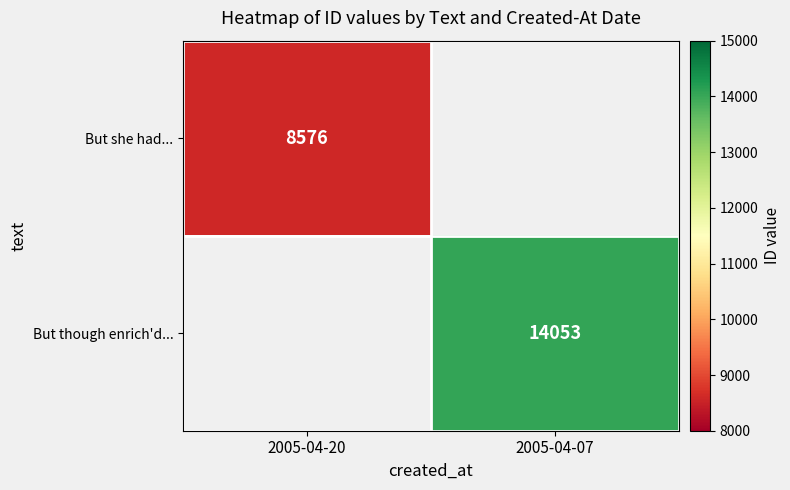

How many series are shown in this chart?

2